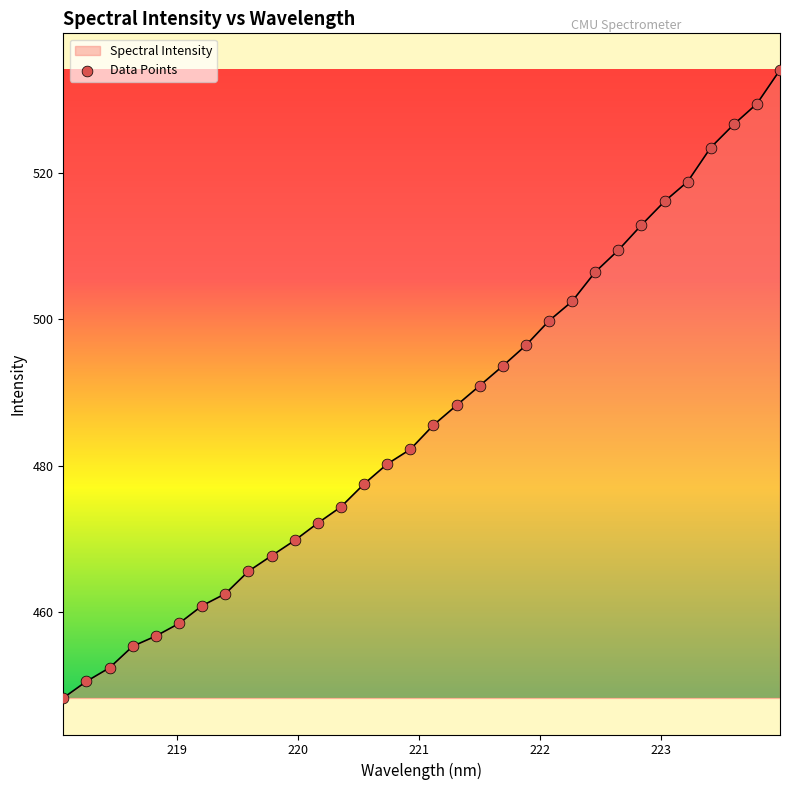

What is the greatest value displayed?

534.1